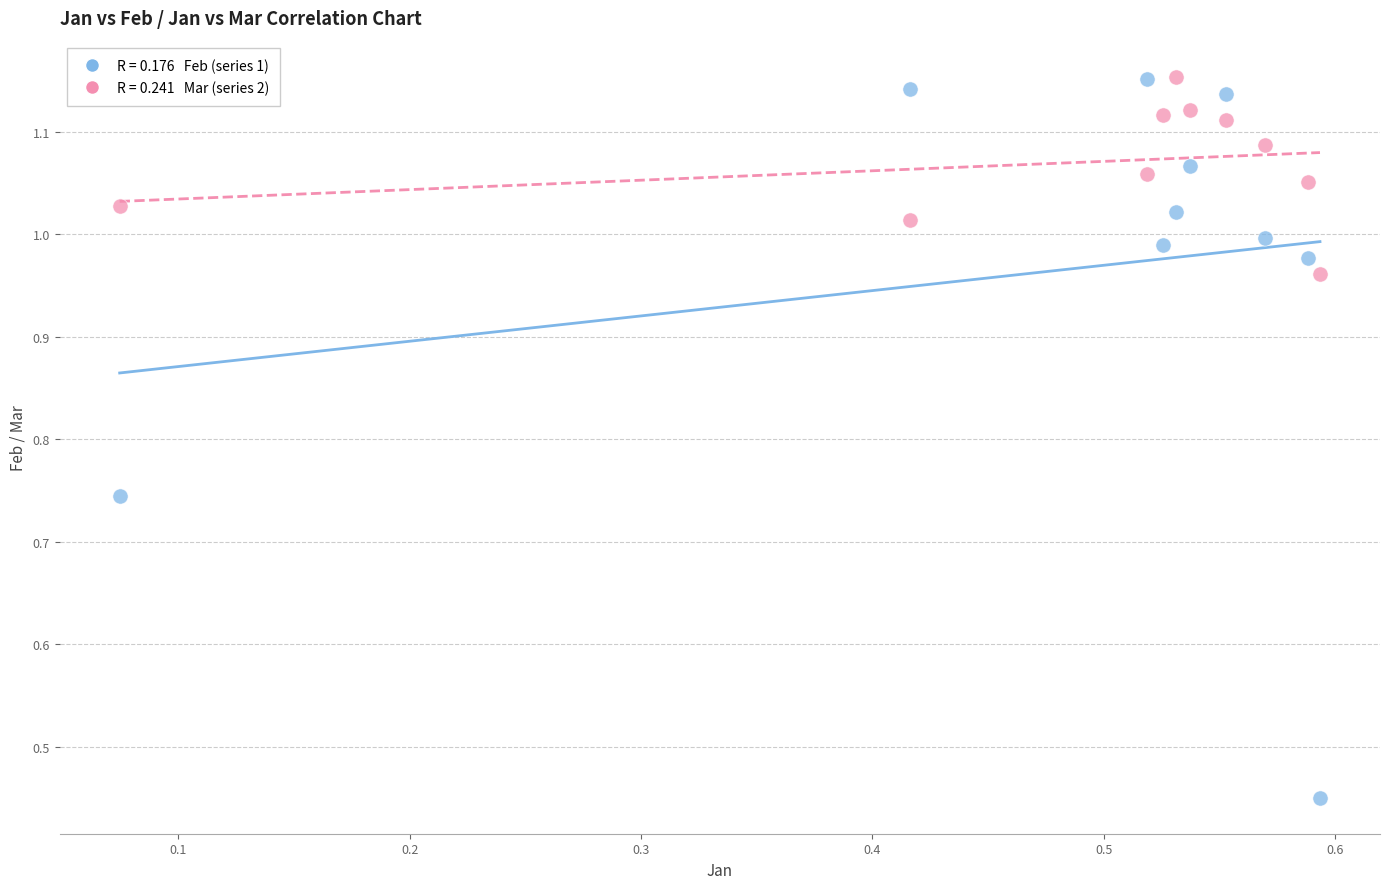

How many data points are displayed?

20